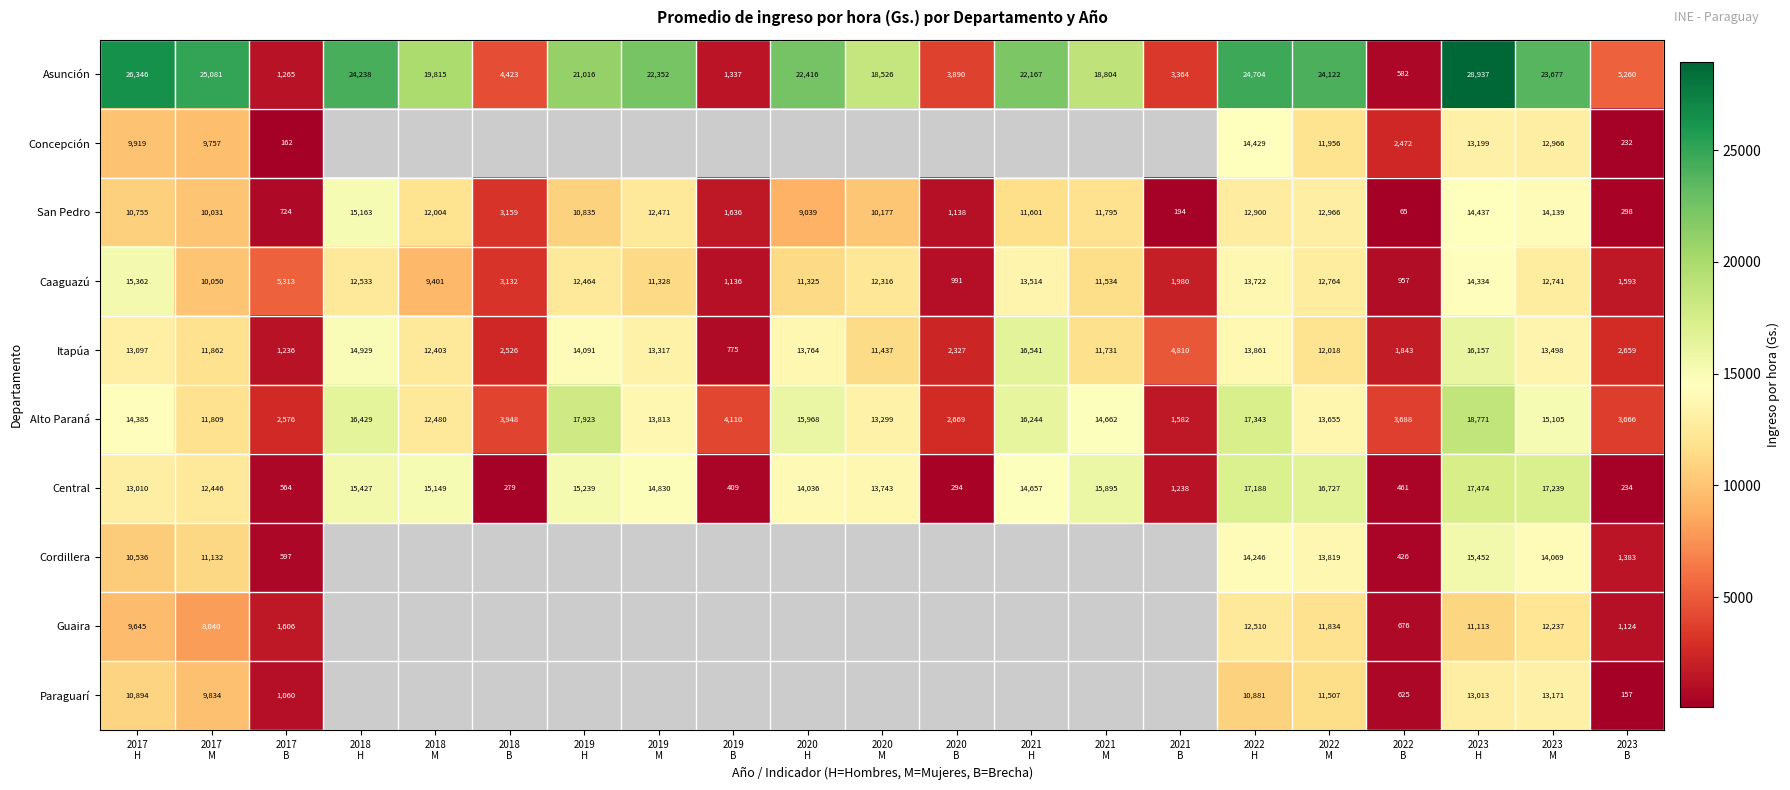

At how many categories does at least one series exceed 12851?

14